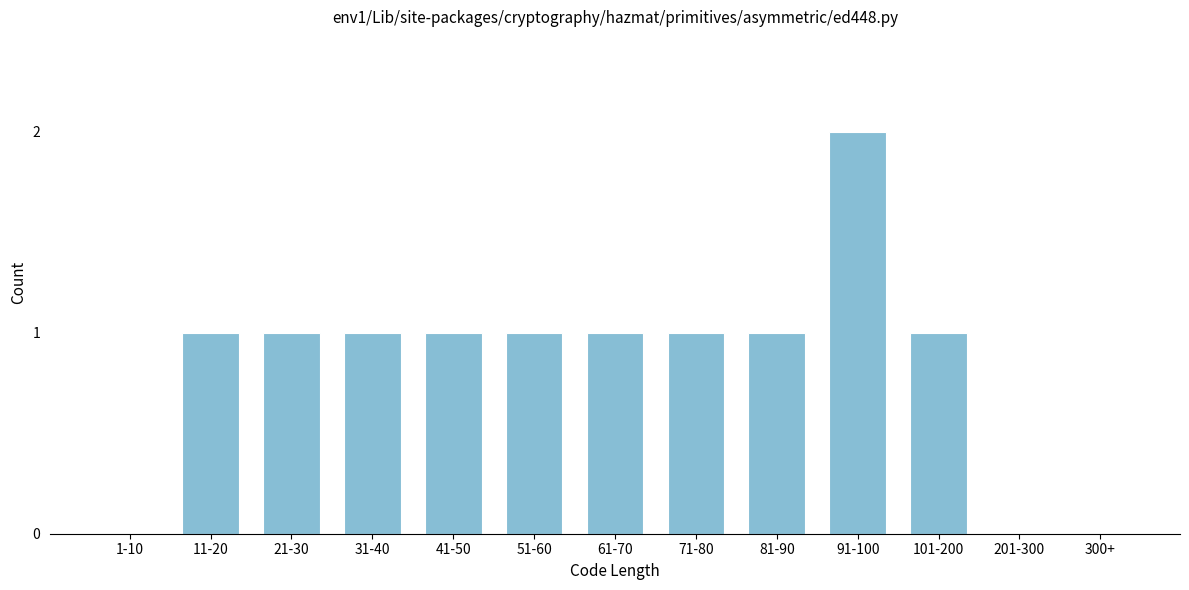

Reading right to left, transcribe all the data shown in this chart.

300+=0	201-300=0	101-200=1	91-100=2	81-90=1	71-80=1	61-70=1	51-60=1	41-50=1	31-40=1	21-30=1	11-20=1	1-10=0